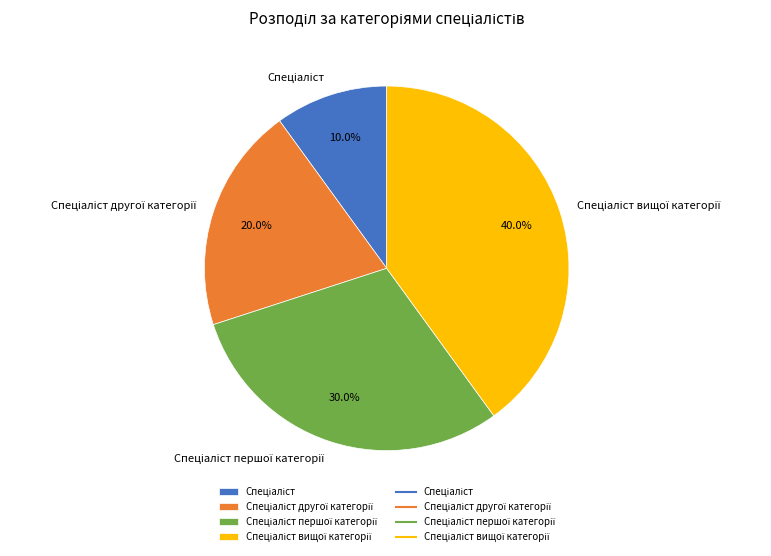

Is there any slice that represents more than half of the pie?

No